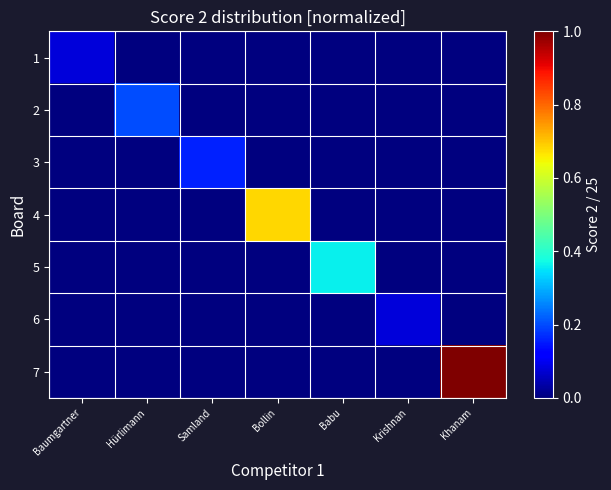

Between Hürlimann and Khanam, which series saw the biggest shift?

7